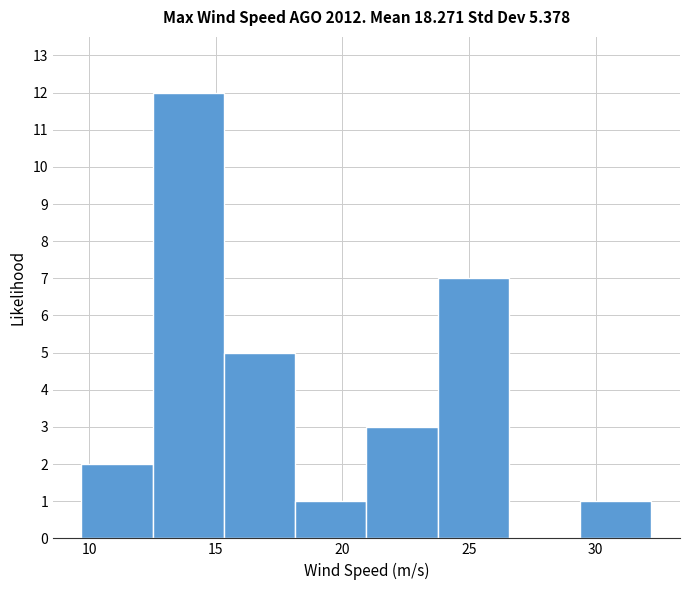

Reading left to right, list every bar in this chart as the range it spans on the x-axis followed by its height. Neither the bar edges nor the heights are printed on the chart, so give them approximately, as read against the axes.

9.5 to 12.5: 2
12.5 to 15.5: 12
15.5 to 18.0: 5
18.0 to 21.0: 1
21.0 to 24.0: 3
24.0 to 26.5: 7
26.5 to 29.5: 0
29.5 to 32.0: 1